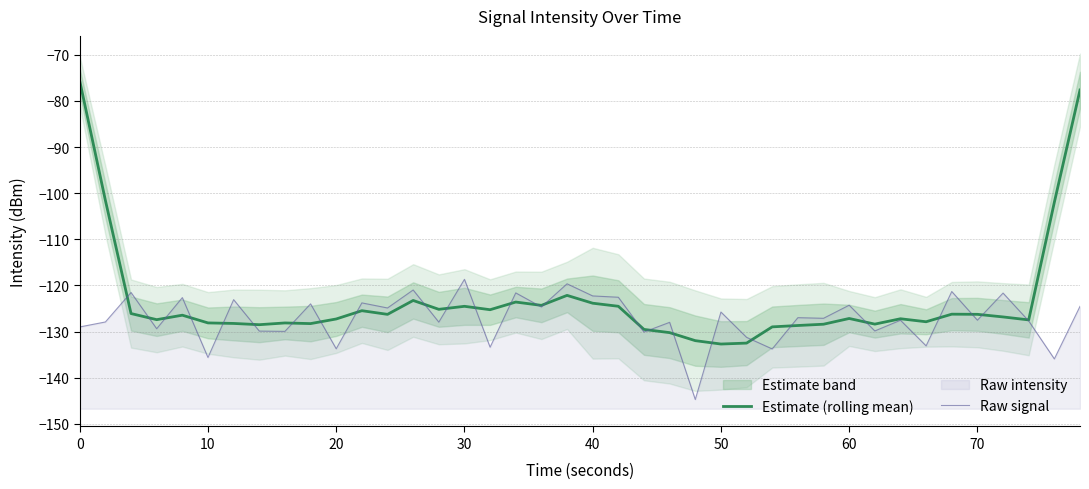

Rank the series by their maximum value, from highest to lowest.

Estimate (rolling mean), Raw signal